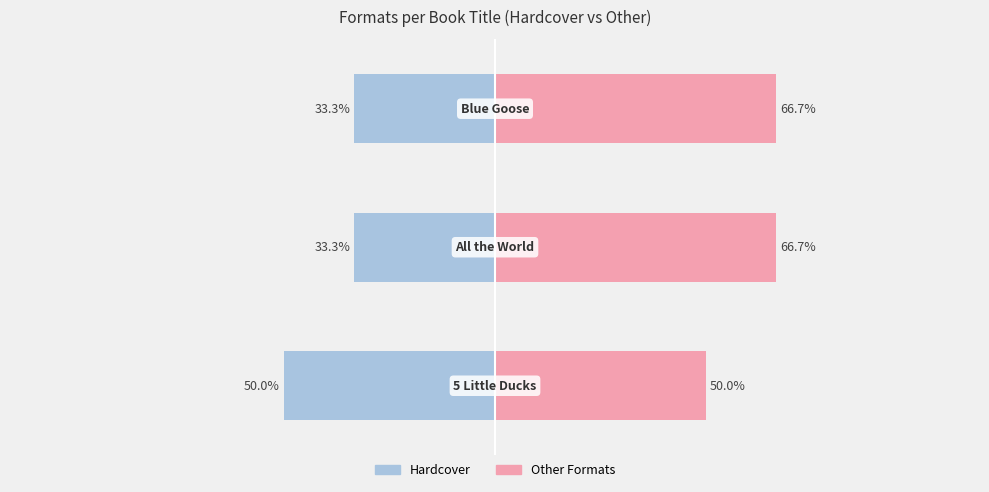

True or false: Hardcover has a value of -33.3 at 2.

True